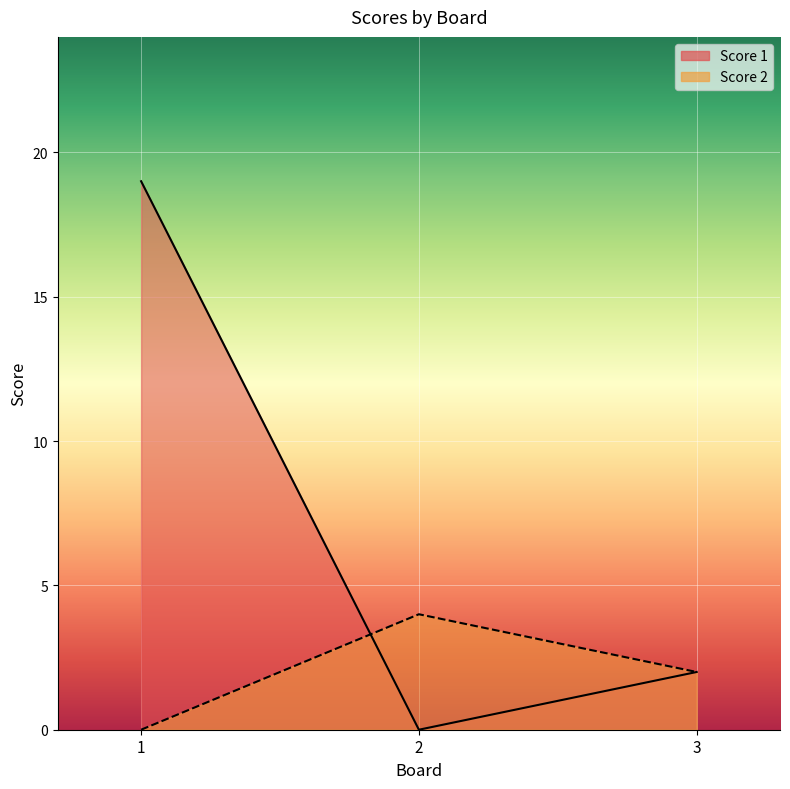

Where is Score 1 nearest to the value 9?

3